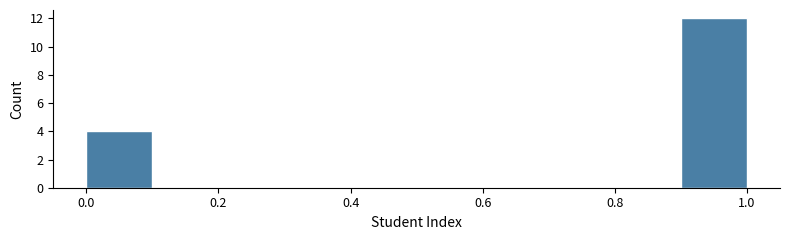

Over which range of the x-axis is the bar tallest?

0.9 to 1.0